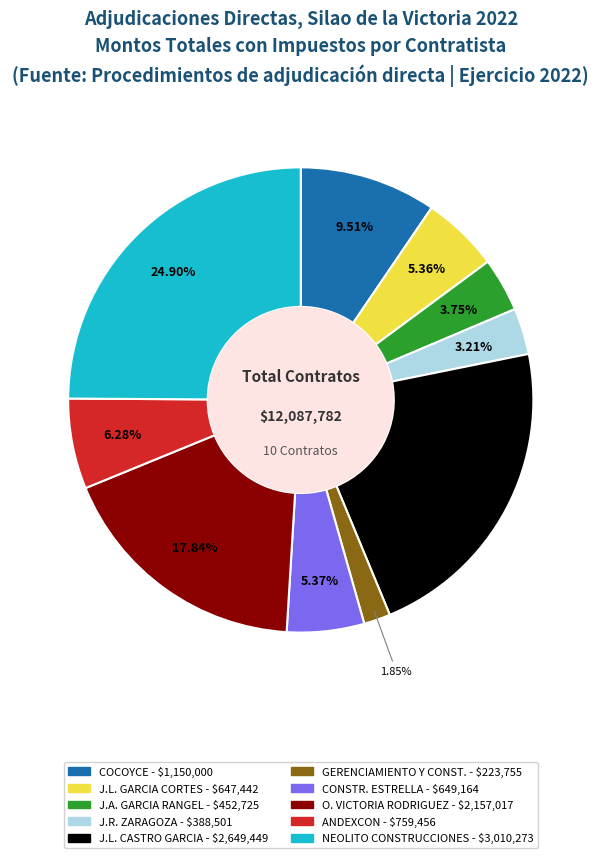

Is there a majority slice in this chart?

No